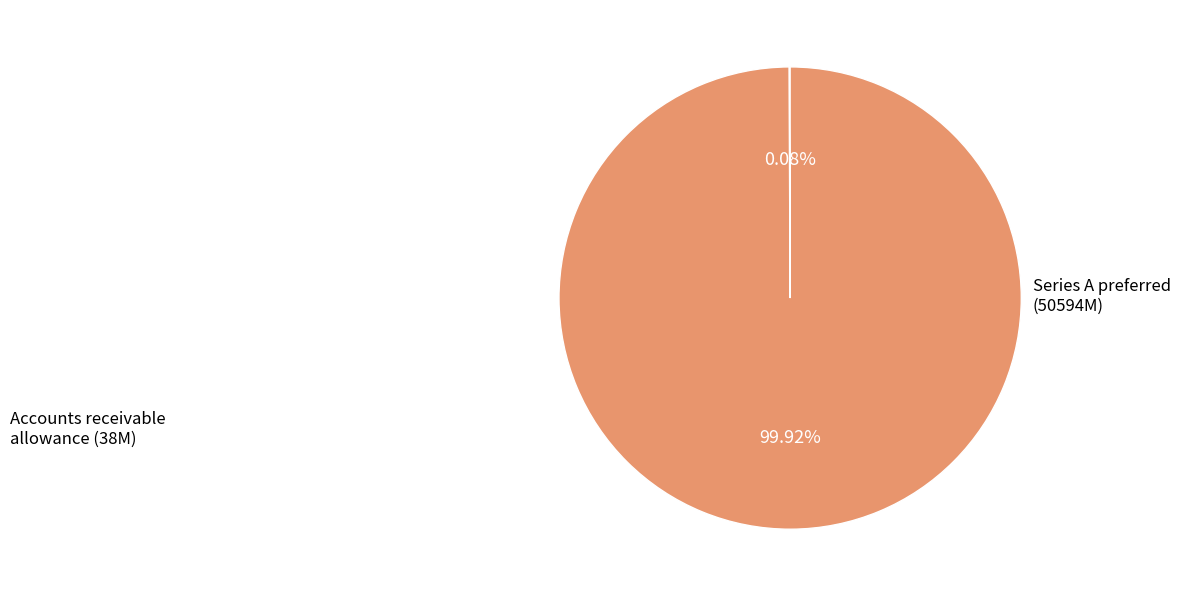

Is there any slice that represents more than half of the pie?

Yes